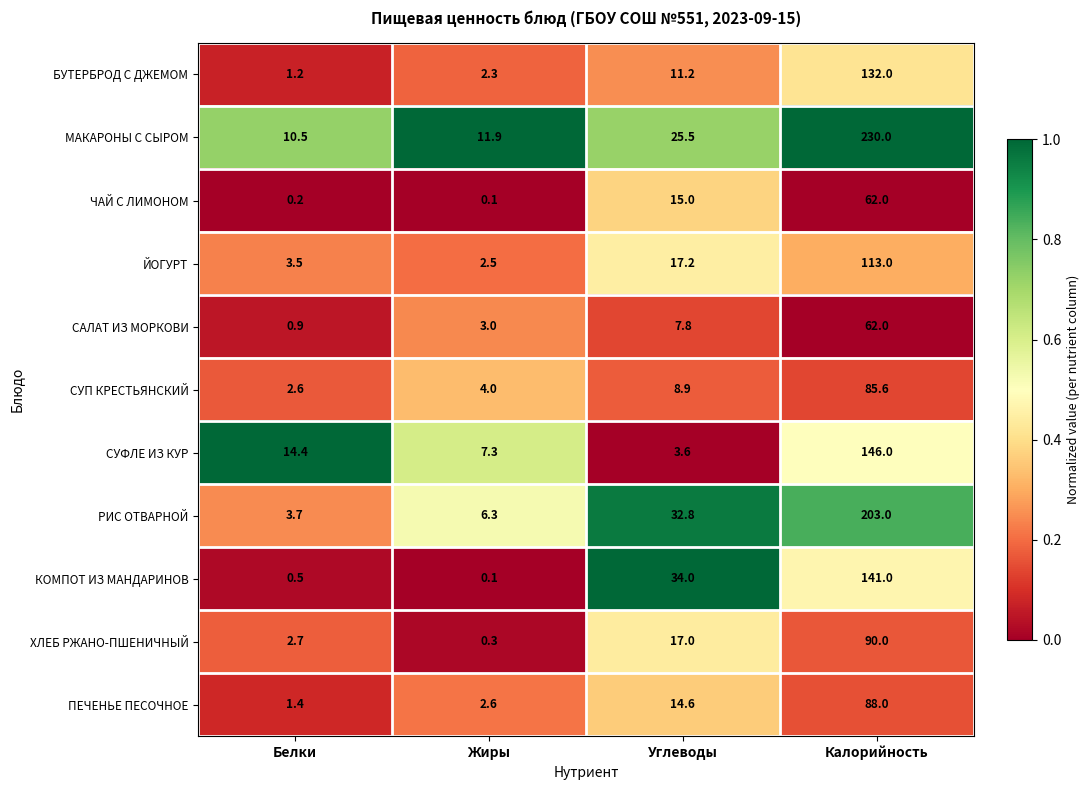

What value does the СУФЛЕ ИЗ КУР series have at Калорийность?

146.0